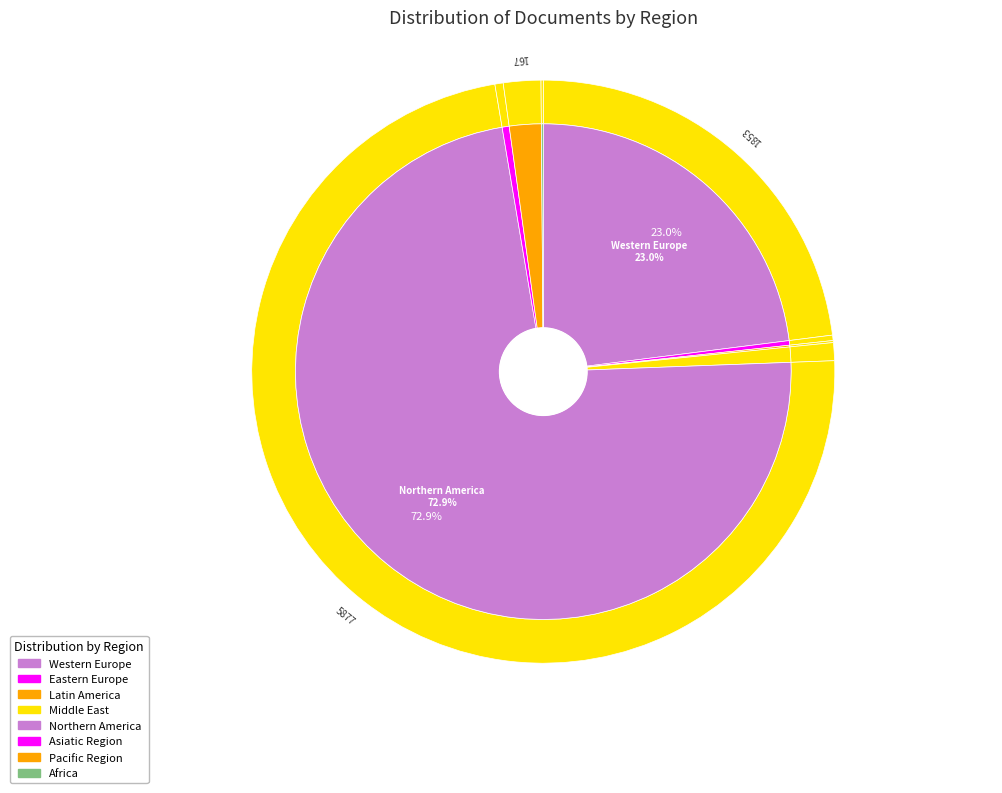

The Eastern Europe slice represents 15% of the pie. True or false?

False